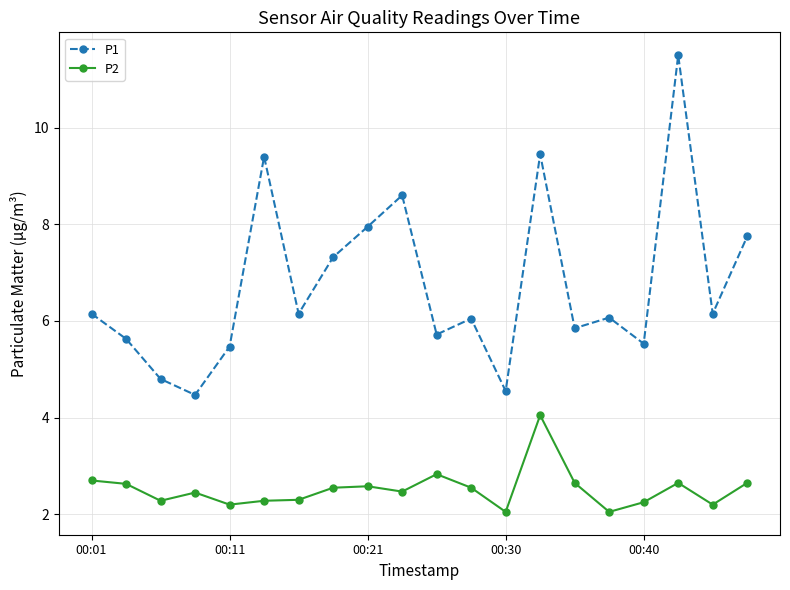

Which series has the largest range (max minus min)?

P1